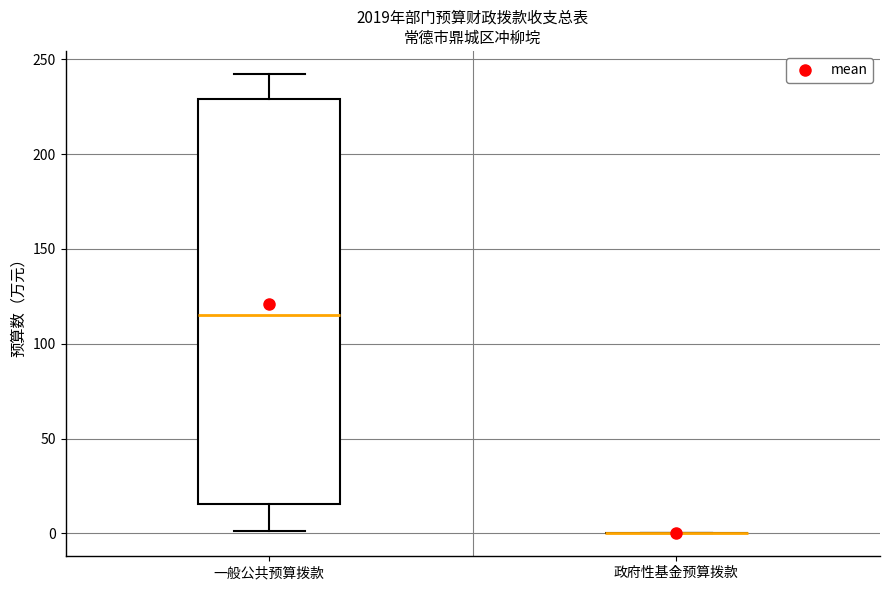

Reading left to right, read every box against the y-axis: the position of its median line, the range the box covers, and the ends of its whiskers. The values are not printed on the chart, so give them approximately, as read against the axis.

一般公共预算拨款: median 115, box 15 to 230, whiskers 0 to 240
政府性基金预算拨款: box collapsed to a line at 0, whiskers 0 to 0